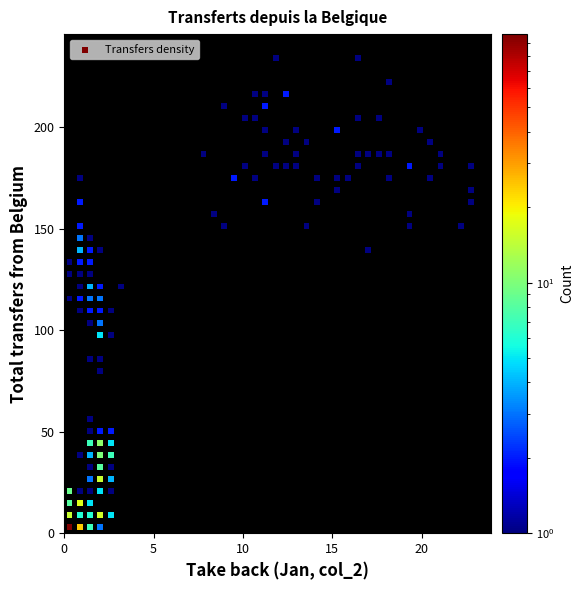

What is the range of Y values (max minus min)?

231.2